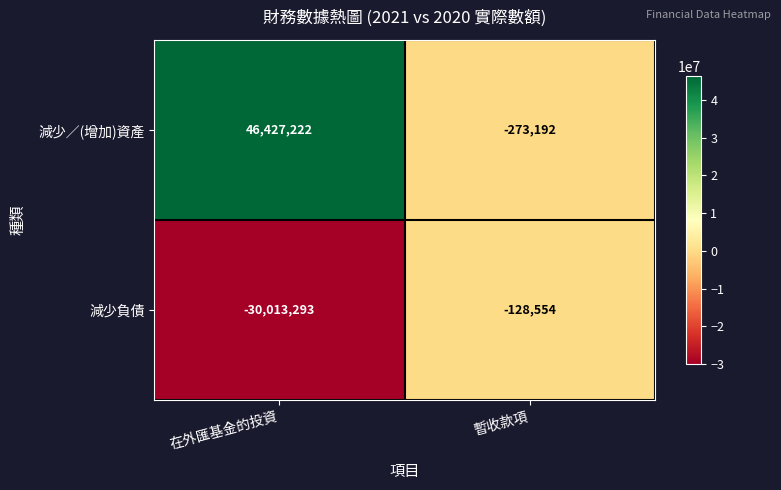

True or false: 減少負債 has a value of -45785429 at 在外匯基金的投資.

False